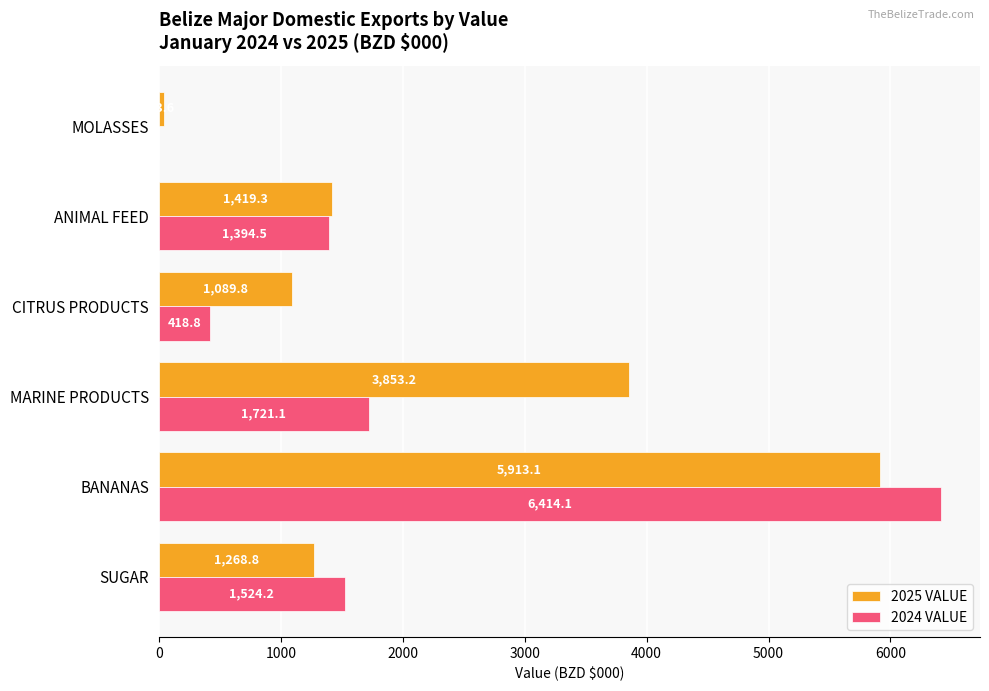

Which category has the highest value across all series?

BANANAS